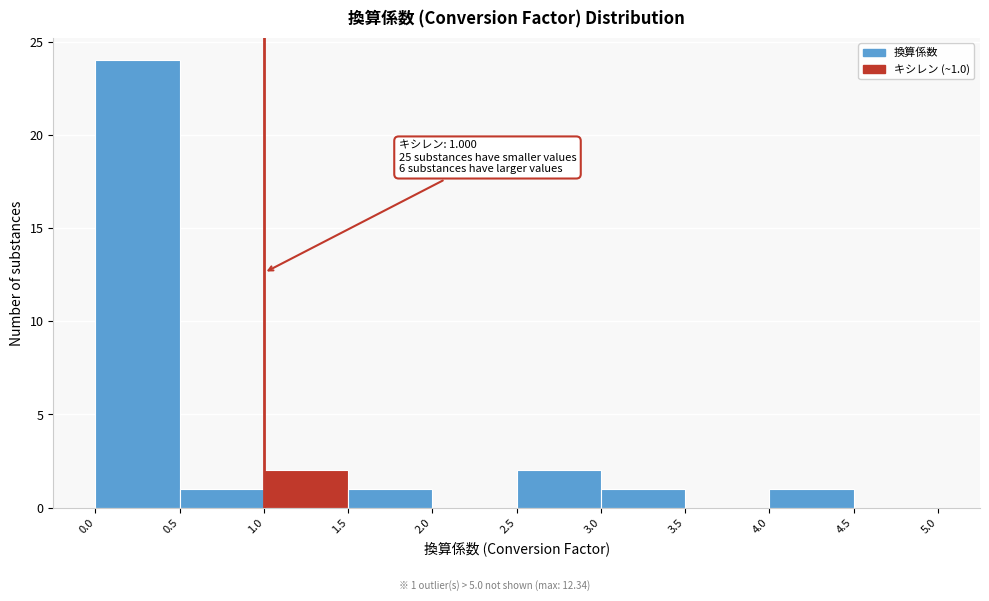

Which range on the x-axis has the tallest bar?

0.0 to 0.5